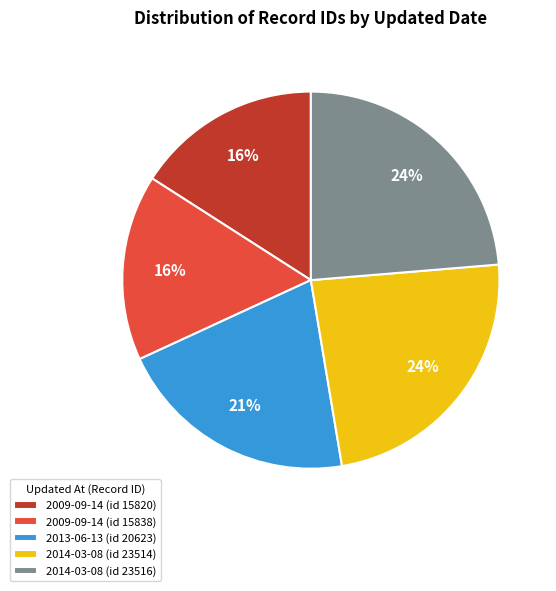

Does any single category account for the majority?

No